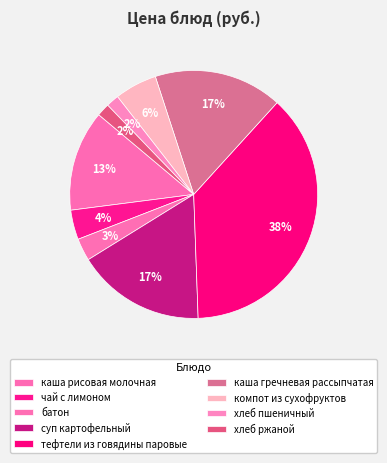

What percentage is the каша гречневая рассыпчатая slice, to the nearest percent?

17%